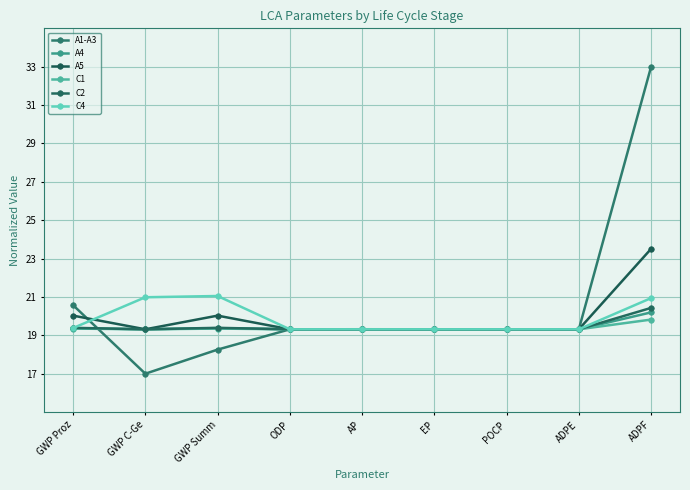

How many data points does each series have?

9